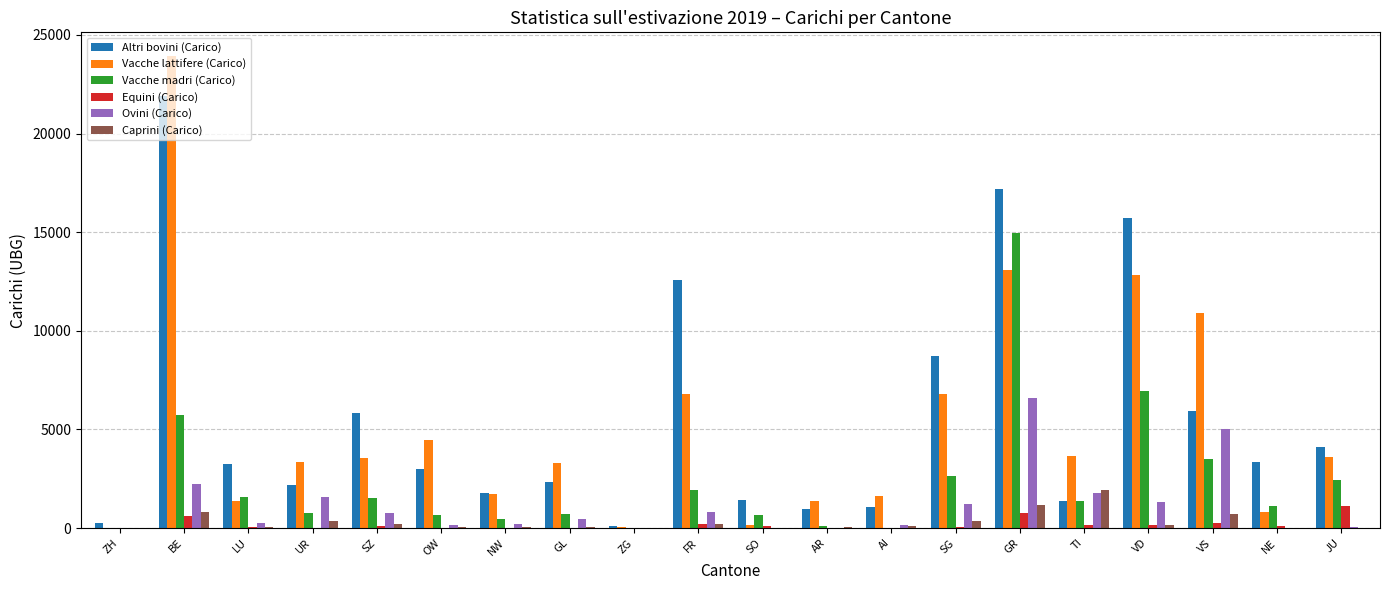

At which label is Vacche lattifere (Carico) closest to 11971?

VD